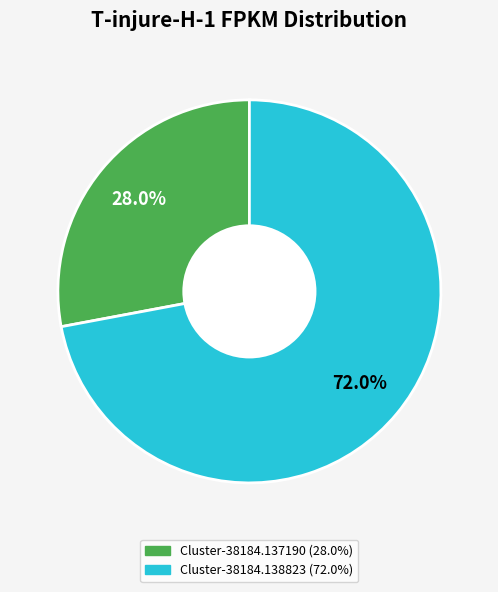

Count the number of slices in the pie.

2